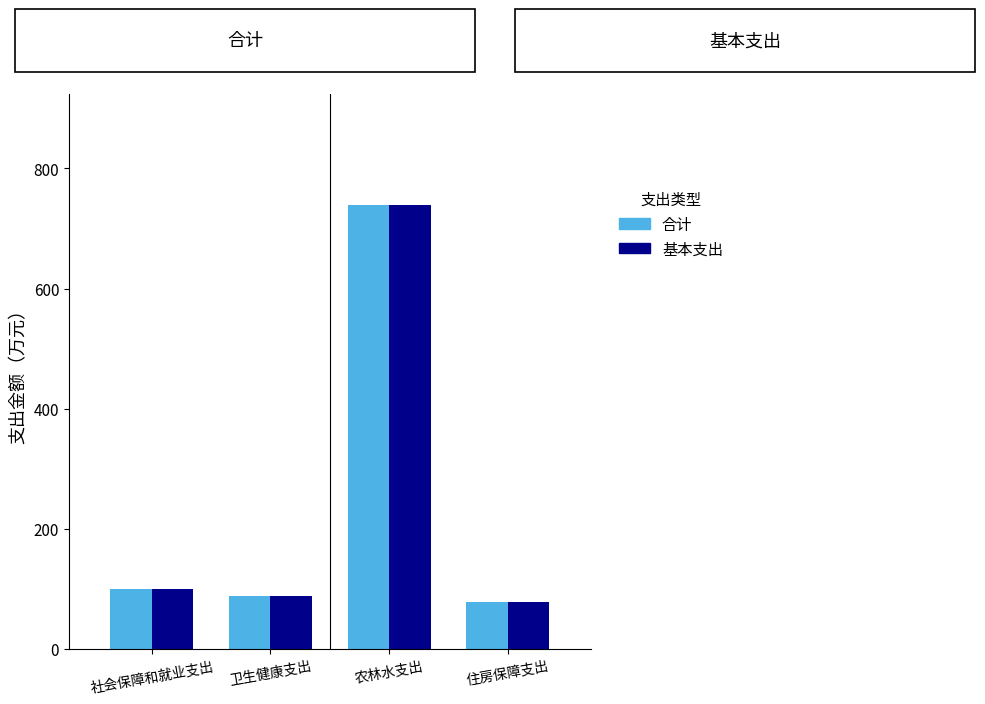

What is the average value of the 基本支出 series?

251.2